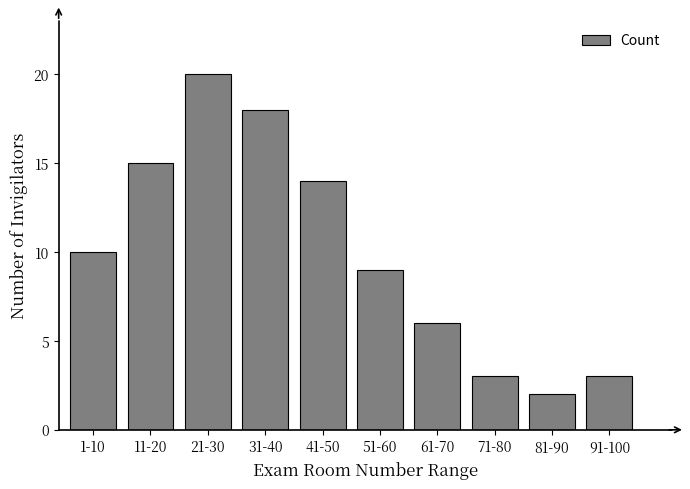

Reading left to right, extract all data points from this chart.

1-10=10	11-20=15	21-30=20	31-40=18	41-50=14	51-60=9	61-70=6	71-80=3	81-90=2	91-100=3